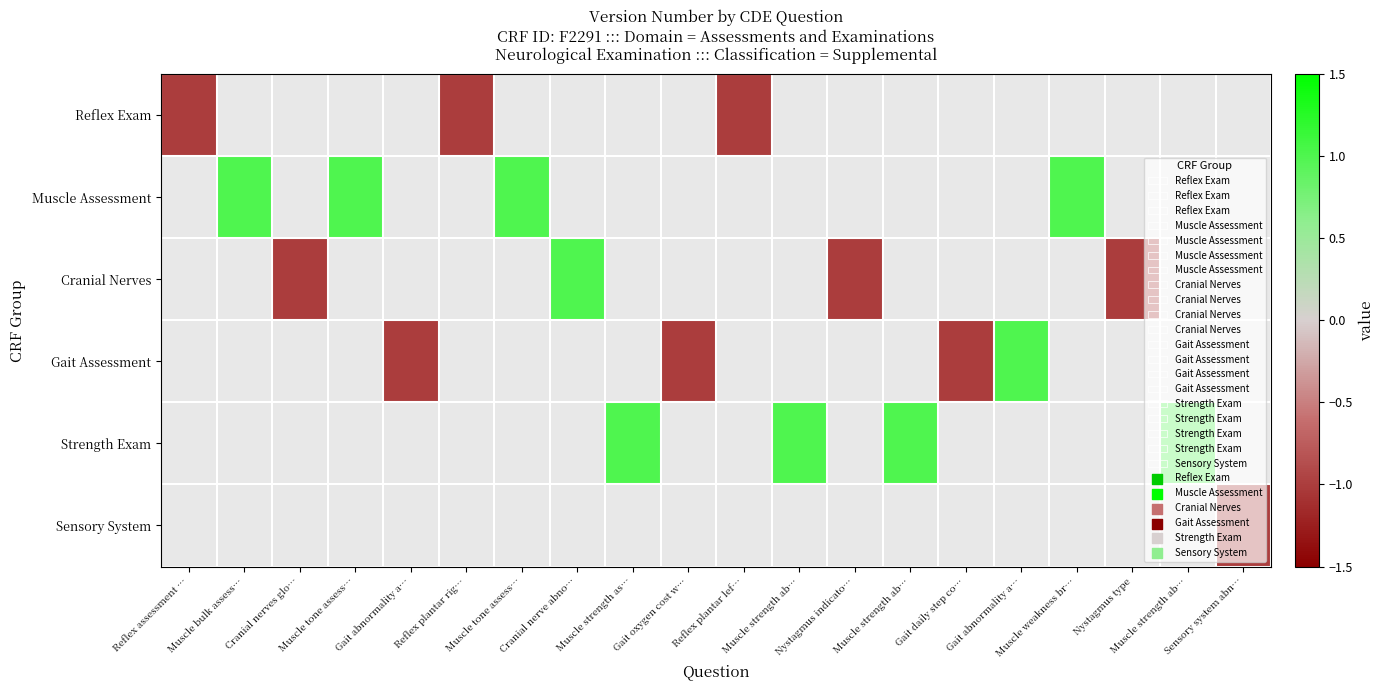

At which category is the sum across all series the highest?

Muscle bulk assess…